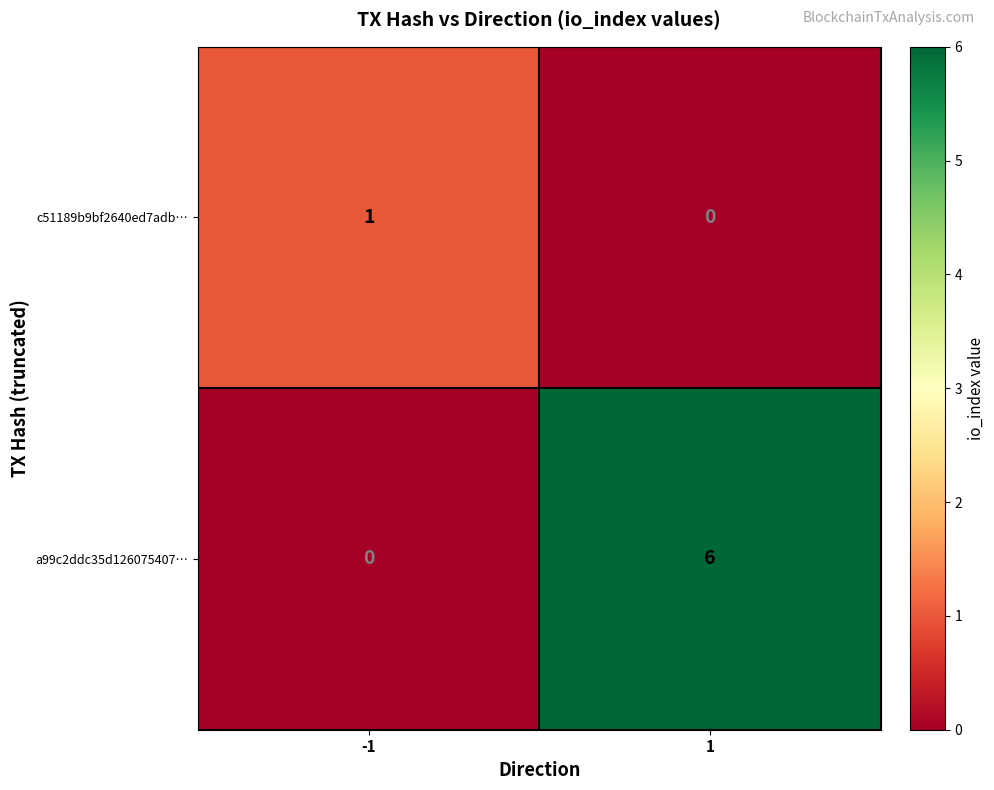

Reading left to right, transcribe all the data shown in this chart.

c51189b9bf2640ed7adb…: -1=1	1=0
a99c2ddc35d126075407…: -1=0	1=6